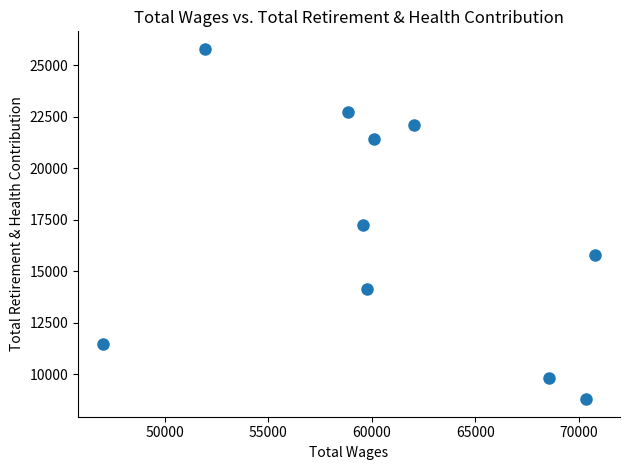

What is the average Y value?

16923